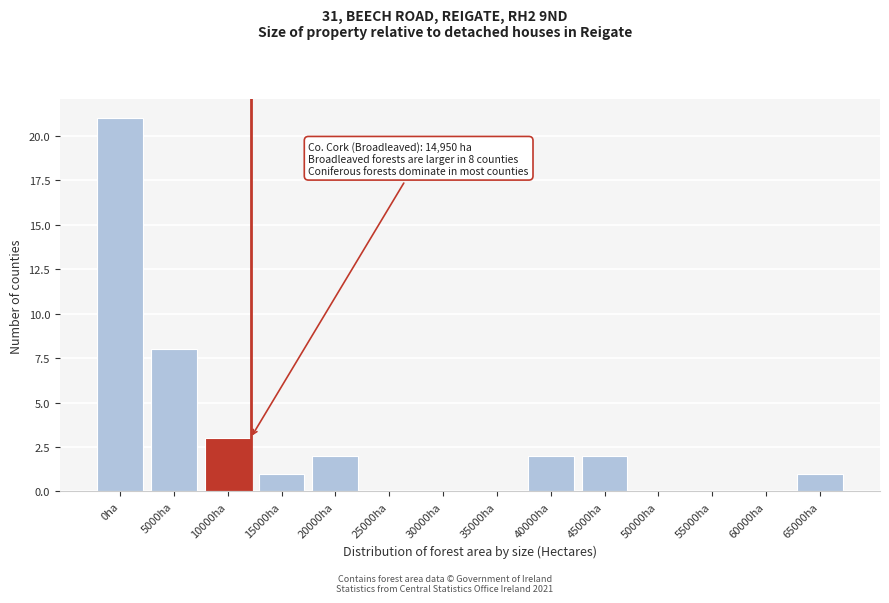

Reading left to right, what are all the values shown in this chart?

0ha=21	5000ha=8	10000ha=3	15000ha=1	20000ha=2	25000ha=0	30000ha=0	35000ha=0	40000ha=2	45000ha=2	50000ha=0	55000ha=0	60000ha=0	65000ha=1